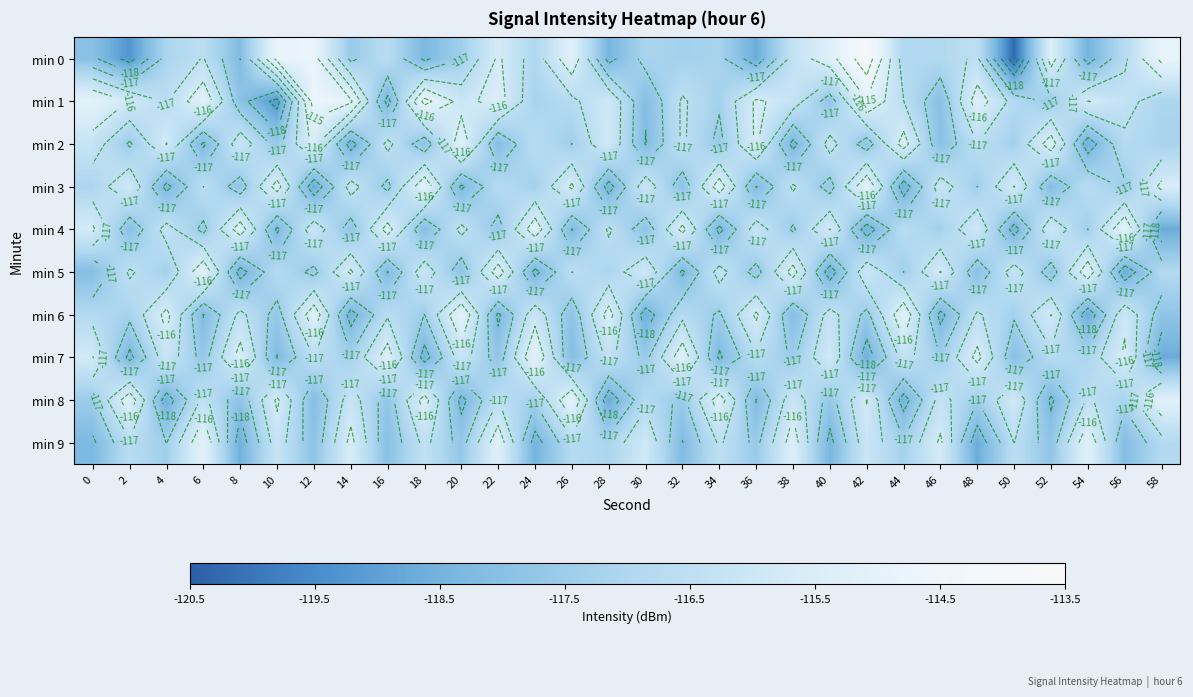

What is the maximum value shown in the chart?

-113.8